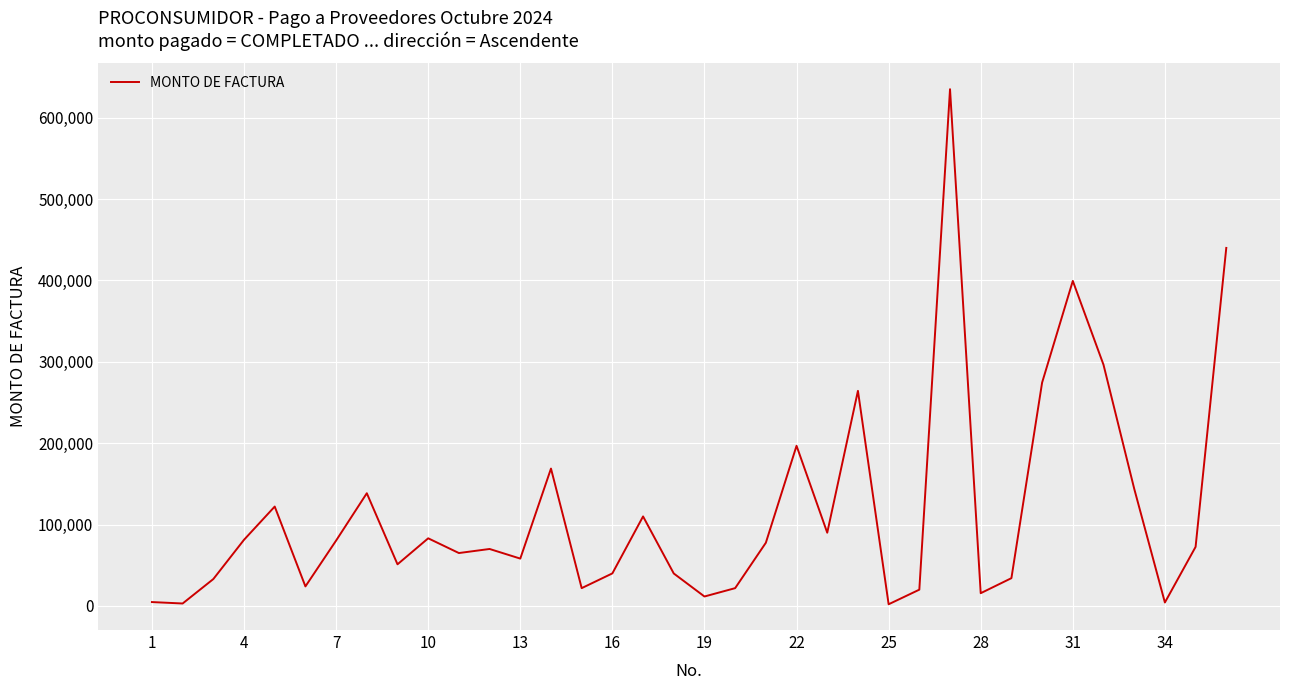

Does the chart have visible grid lines?

Yes